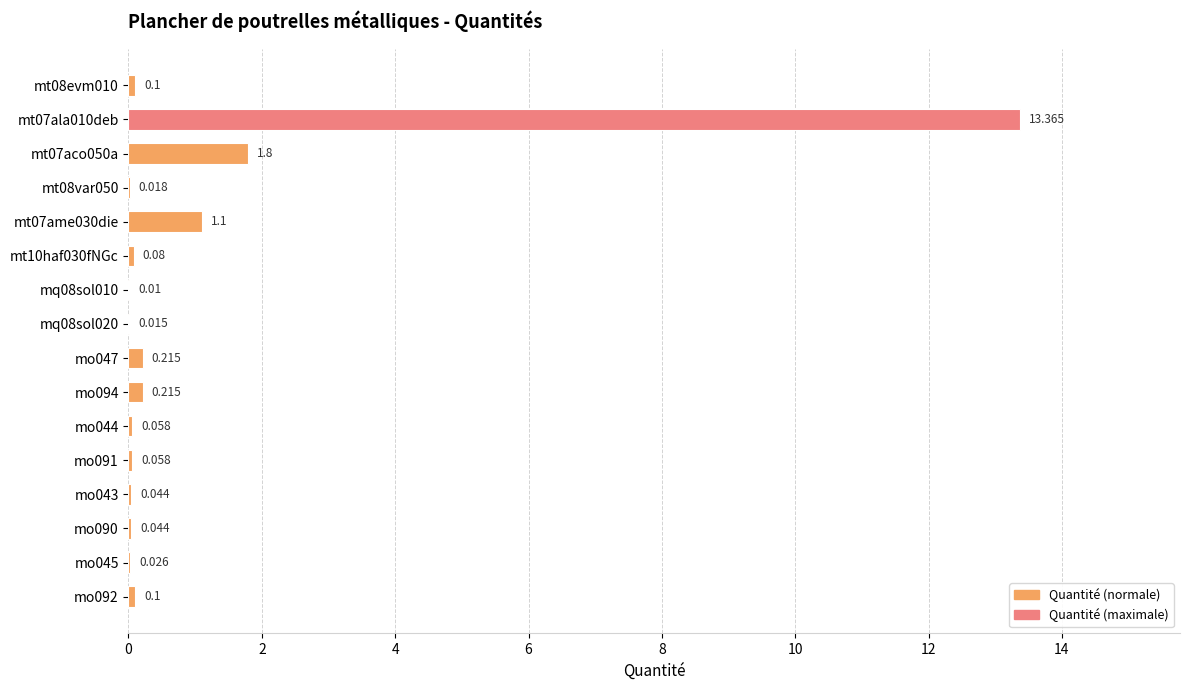

Are the bars horizontal?

Yes